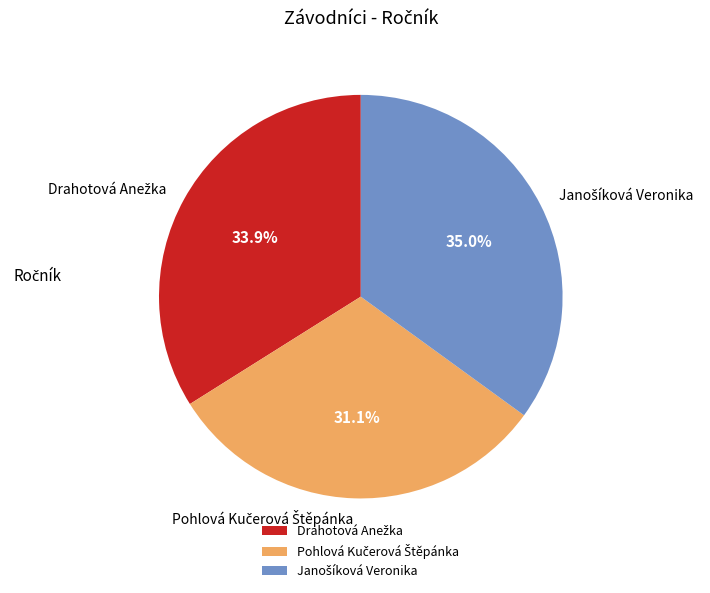

Does any single category account for the majority?

No